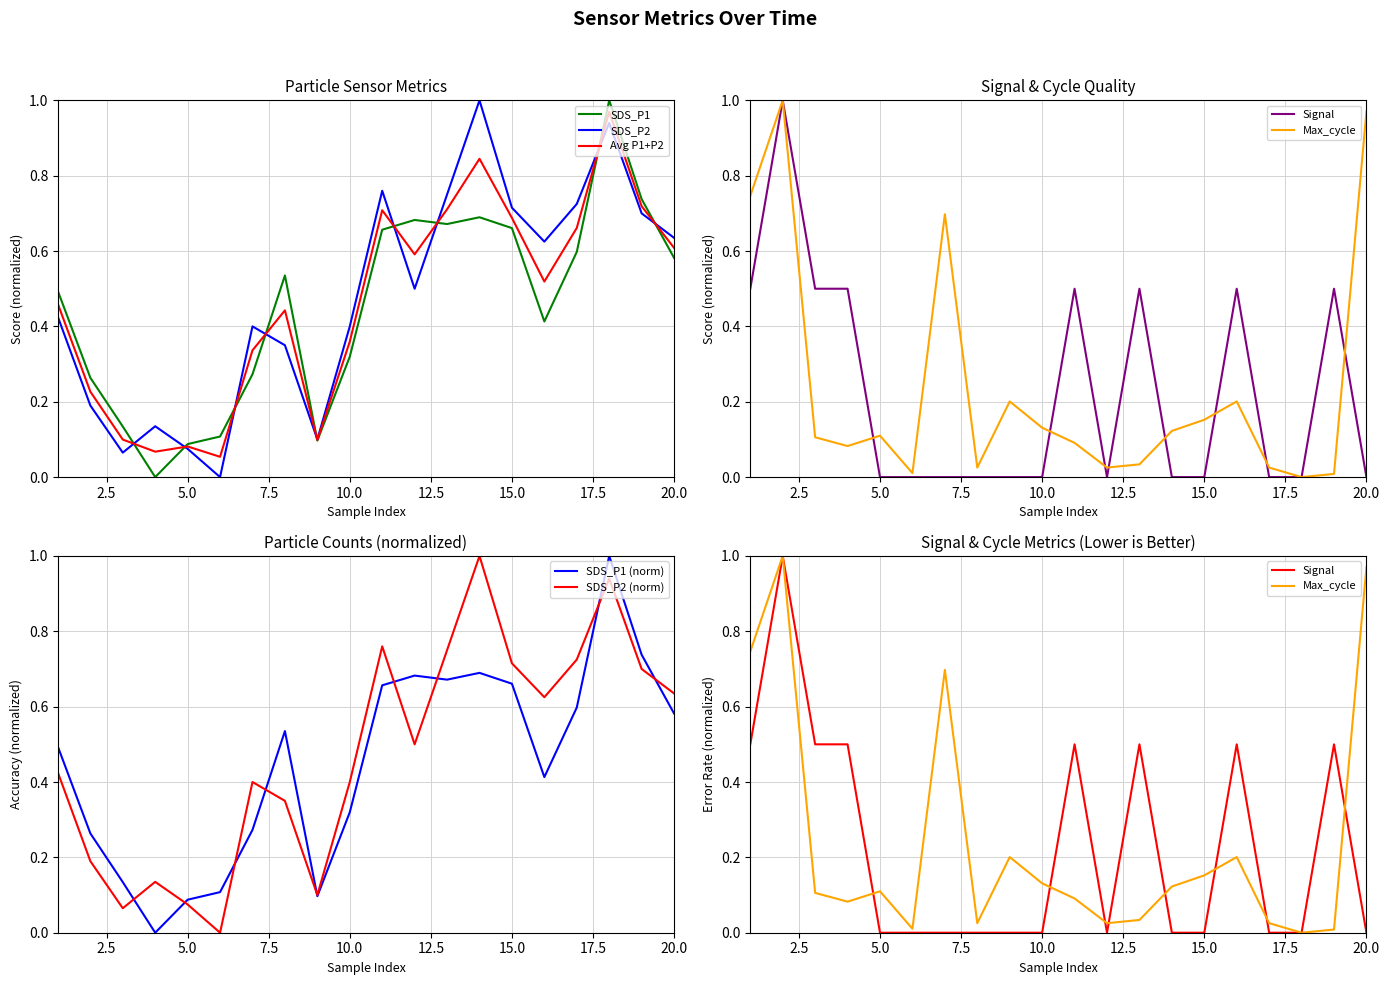

True or false: SDS_P1 has a value of 1.1 at 00:57.

False